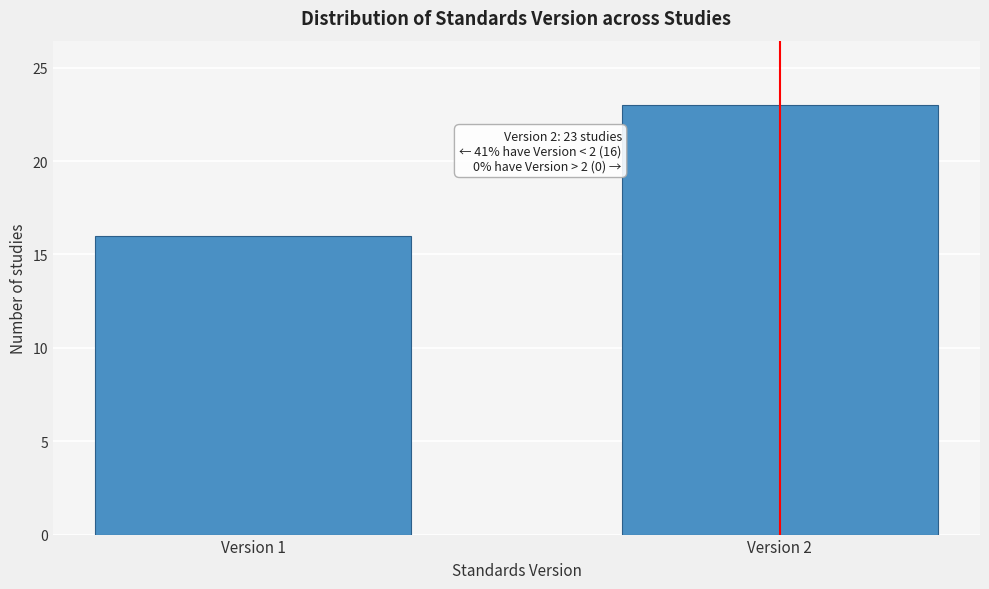

Reading left to right, list all the values displayed in this chart.

16	23